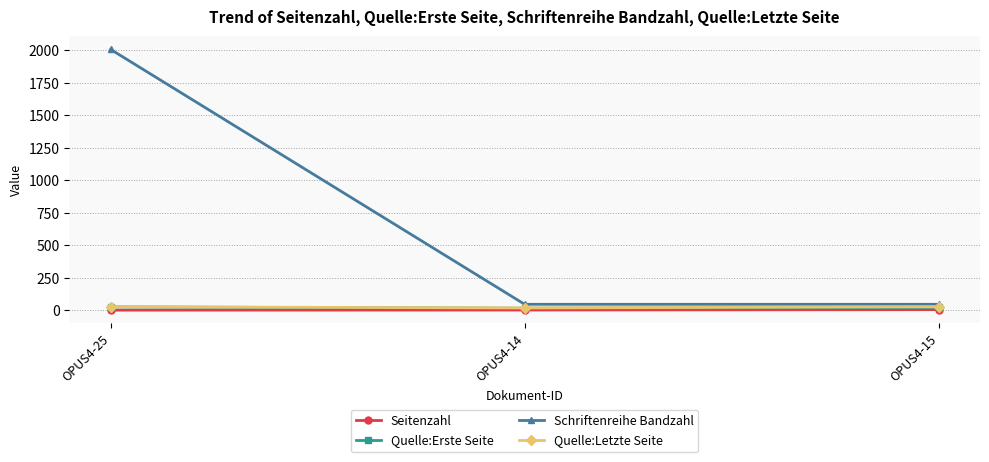

At how many categories does at least one series exceed 1422?

1